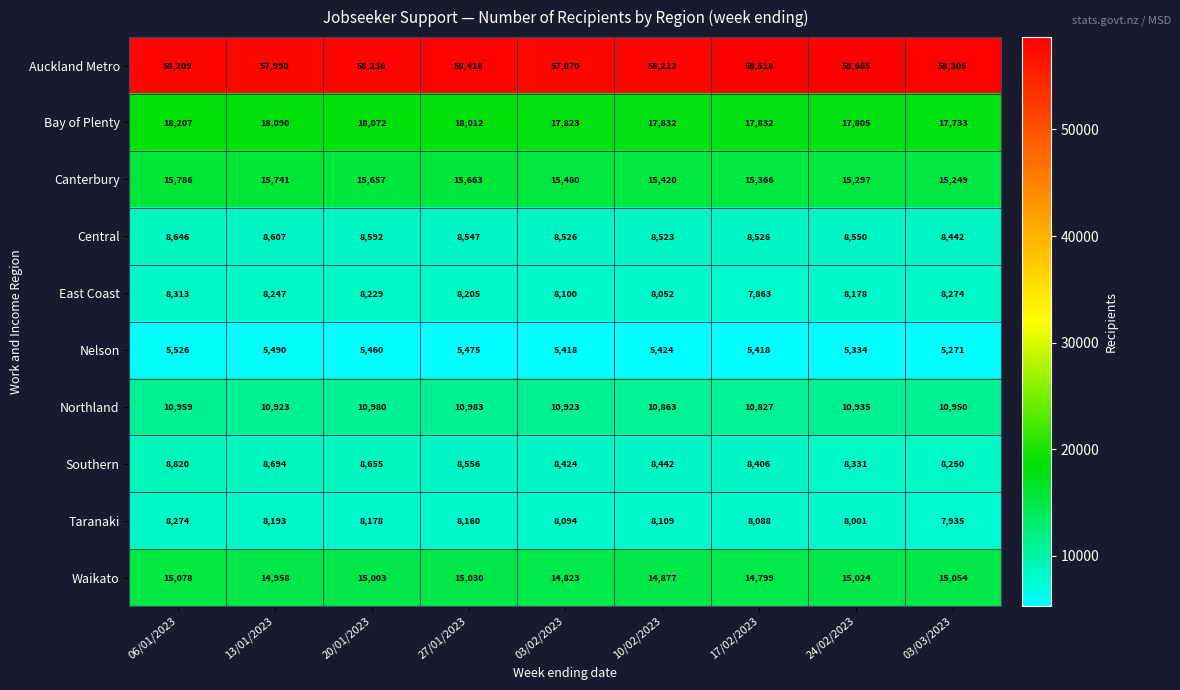

What is the maximum value for East Coast?

8313